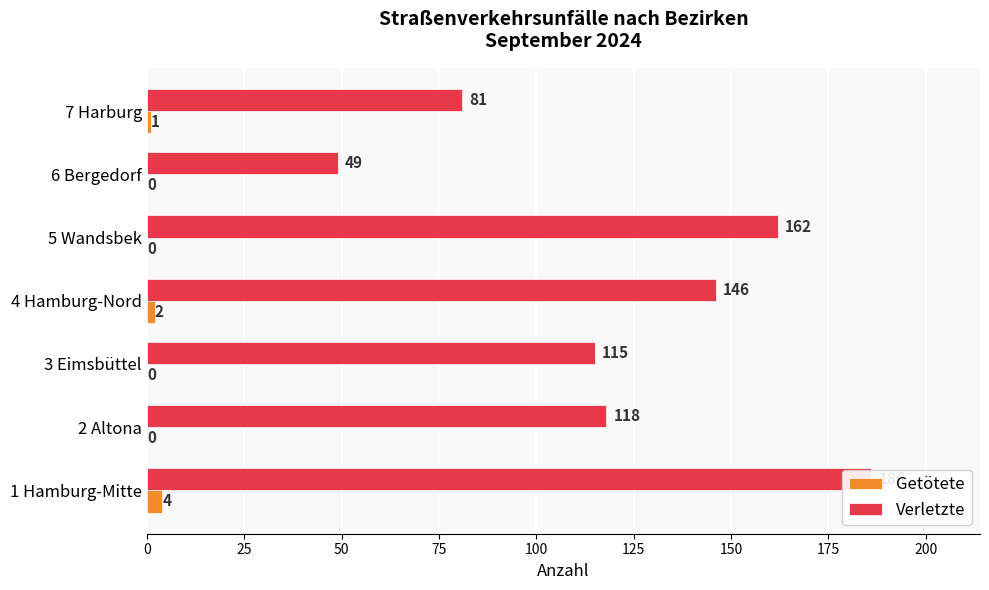

Which series has the widest spread of values?

Verletzte